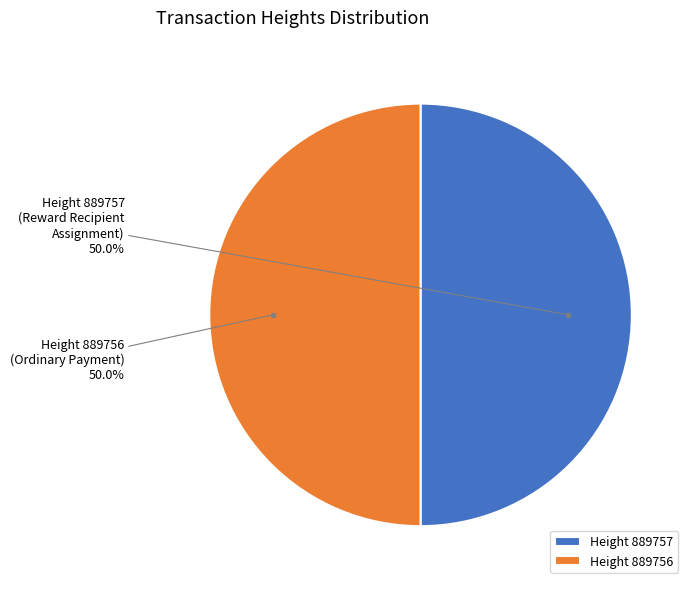

Combined, what portion of the pie is Height 889756 and Height 889757?

100.0%